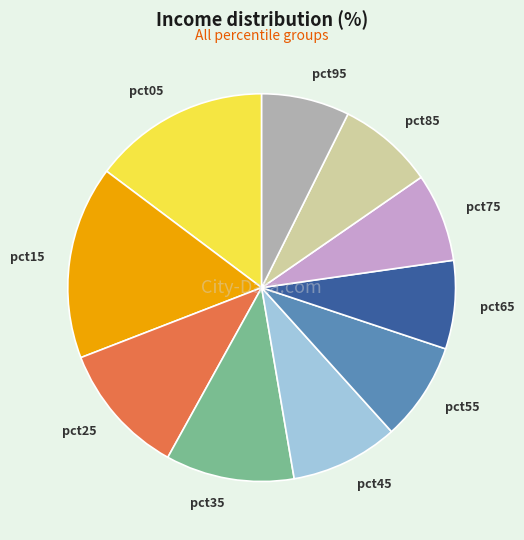

Which slice is the largest?

pct15